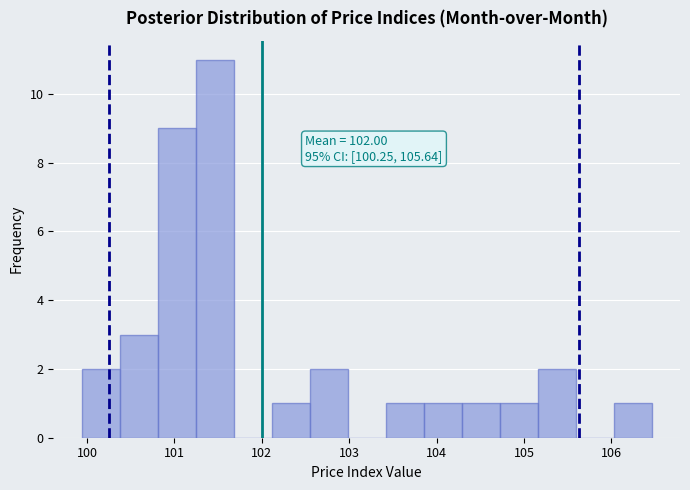

Which range on the x-axis has the tallest bar?

101.2 to 101.7